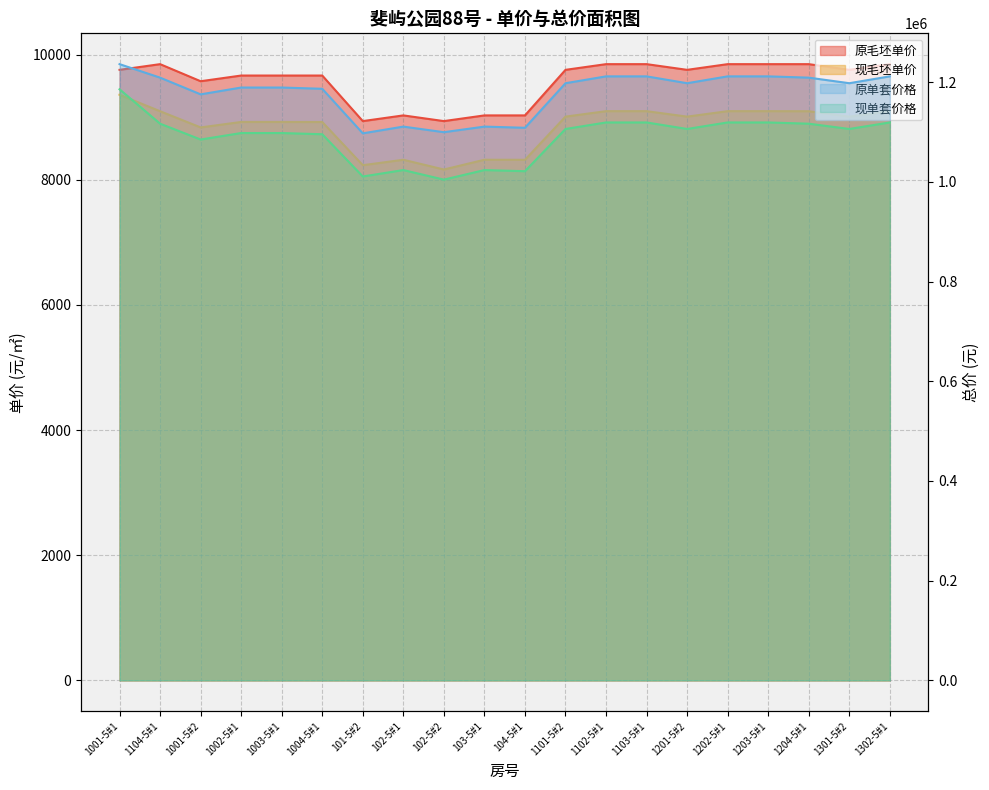

Reading right to left, list all the values displayed in this chart.

原毛坯单价: 1302-5#1=9847.1	1301-5#2=9756.1	1204-5#1=9847.1	1203-5#1=9847.1	1202-5#1=9847.1	1201-5#2=9756.1	1103-5#1=9847.1	1102-5#1=9847.1	1101-5#2=9756.1	104-5#1=9028.1	103-5#1=9028.1	102-5#2=8937.1	102-5#1=9028.1	101-5#2=8937.1	1004-5#1=9665.1	1003-5#1=9665.1	1002-5#1=9665.1	1001-5#2=9574.1	1104-5#1=9847.1	1001-5#1=9756.1
现毛坯单价: 1302-5#1=9095.8	1301-5#2=9008.7	1204-5#1=9095.0	1203-5#1=9095.8	1202-5#1=9095.8	1201-5#2=9008.7	1103-5#1=9095.8	1102-5#1=9095.8	1101-5#2=9008.7	104-5#1=8318.7	103-5#1=8319.6	102-5#2=8163.8	102-5#1=8319.6	101-5#2=8232.5	1004-5#1=8922.5	1003-5#1=8923.4	1002-5#1=8923.4	1001-5#2=8836.2	1104-5#1=9095.0	1001-5#1=9358.3
原单套价格: 1302-5#1=1211490.0	1301-5#2=1197757.6	1204-5#1=1208929.8	1203-5#1=1211490.0	1202-5#1=1211490.0	1201-5#2=1197757.6	1103-5#1=1211490.0	1102-5#1=1211490.0	1101-5#2=1197757.6	104-5#1=1108381.1	103-5#1=1110728.4	102-5#2=1099532.6	102-5#1=1110728.4	101-5#2=1097209.0	1004-5#1=1186585.5	1003-5#1=1189098.5	1002-5#1=1189098.5	1001-5#2=1175413.5	1104-5#1=1208929.8	1001-5#1=1236001.6
现单套价格: 1302-5#1=1119061.2	1301-5#2=1105998.1	1204-5#1=1116587.0	1203-5#1=1119061.2	1202-5#1=1119061.2	1201-5#2=1105998.1	1103-5#1=1119061.2	1102-5#1=1119061.2	1101-5#2=1105998.1	104-5#1=1021288.0	103-5#1=1023560.4	102-5#2=1004386.2	102-5#1=1023560.4	101-5#2=1010700.3	1004-5#1=1095410.4	1003-5#1=1097839.8	1002-5#1=1097839.8	1001-5#2=1084821.5	1104-5#1=1116587.0	1001-5#1=1185598.0